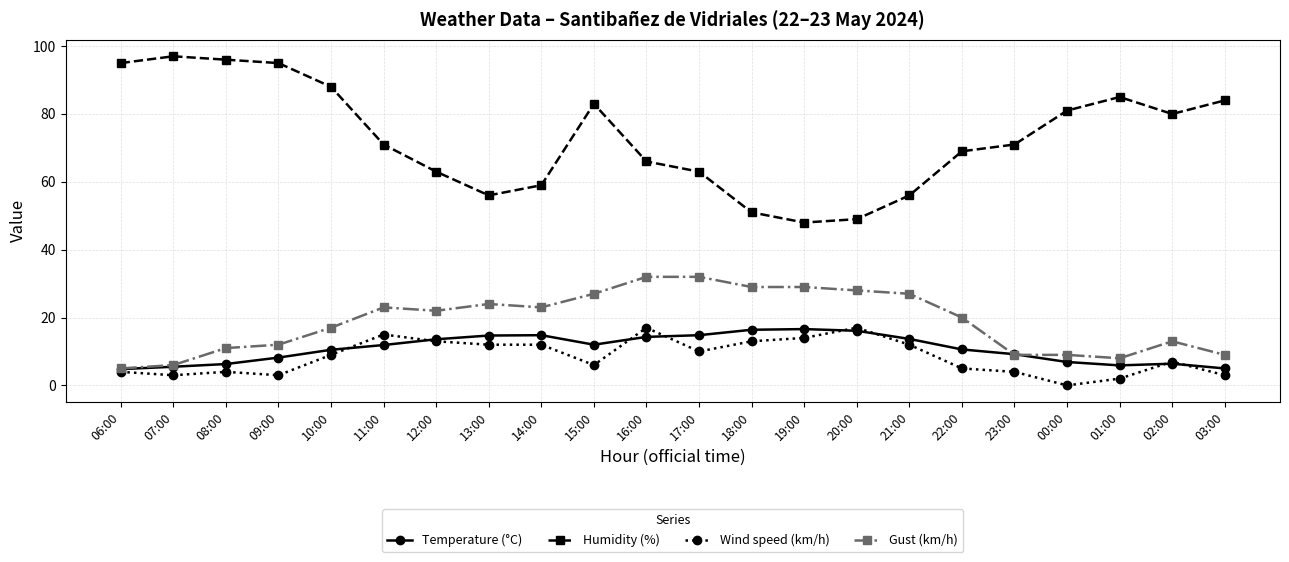

What is the difference between the Wind speed (km/h) values at 08:00 and 16:00?

13.0